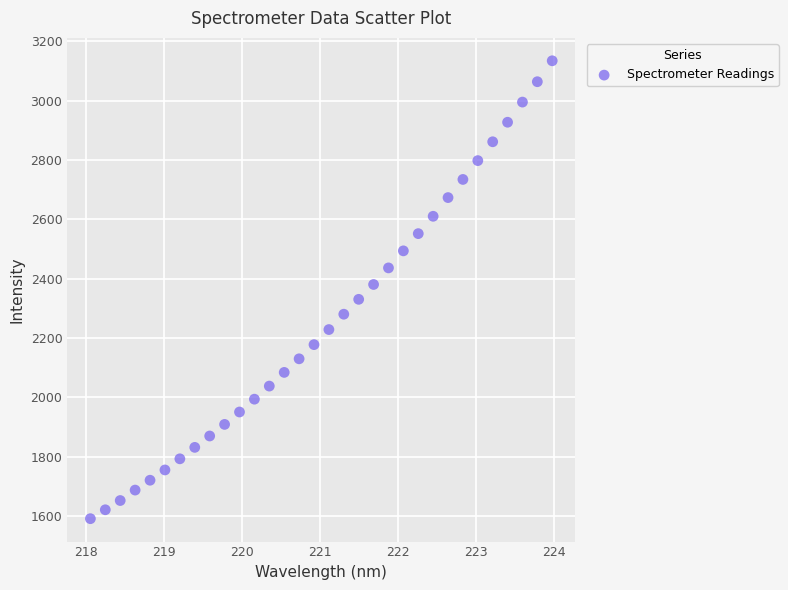

What is the range of Y values (max minus min)?

1543.0